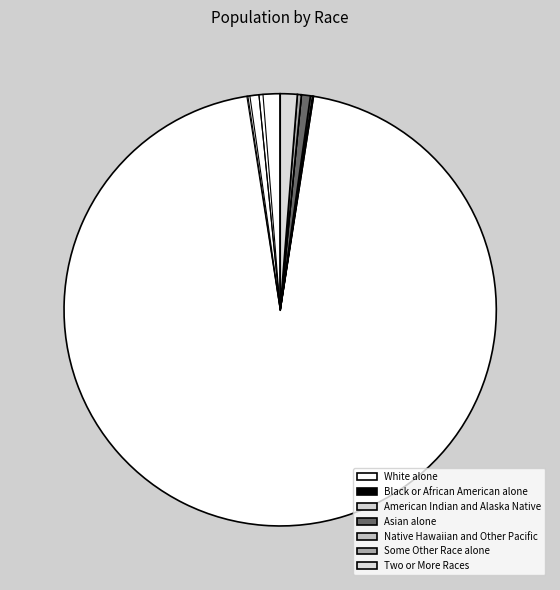

How many slices are in this pie chart?

7